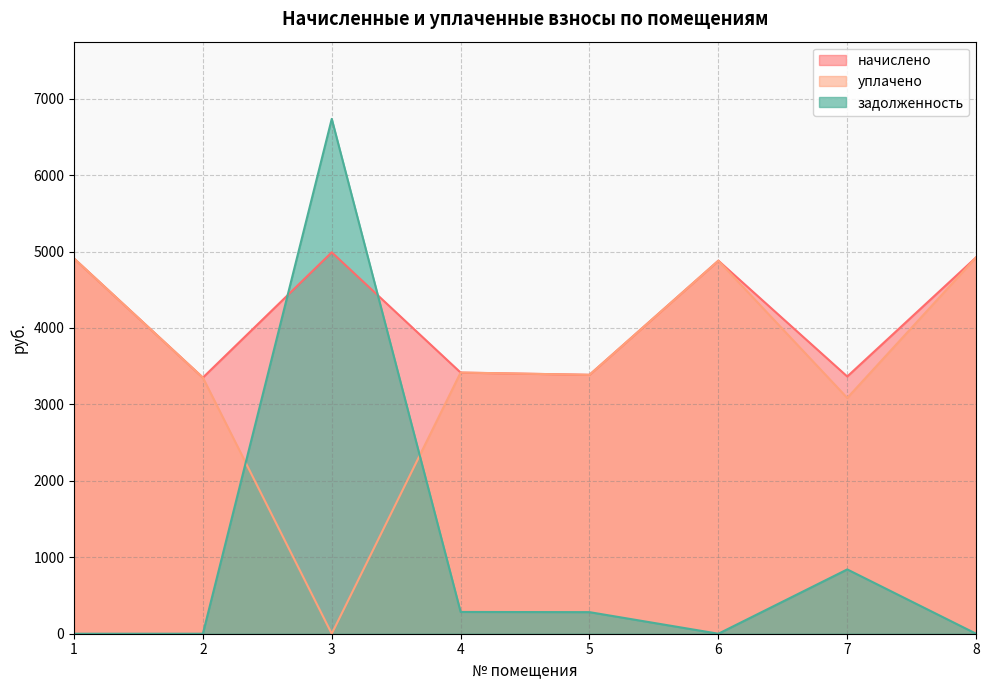

True or false: уплачено and задолженность intersect in this chart.

True